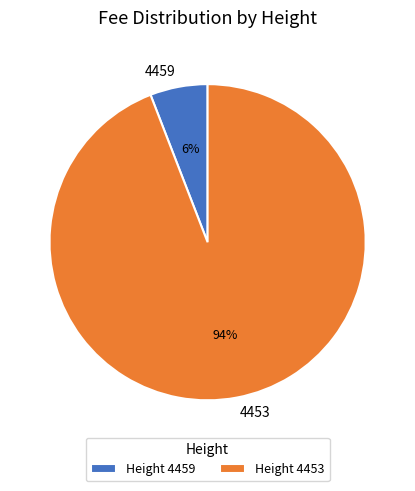

What percentage is the 4453 slice, to the nearest percent?

94%